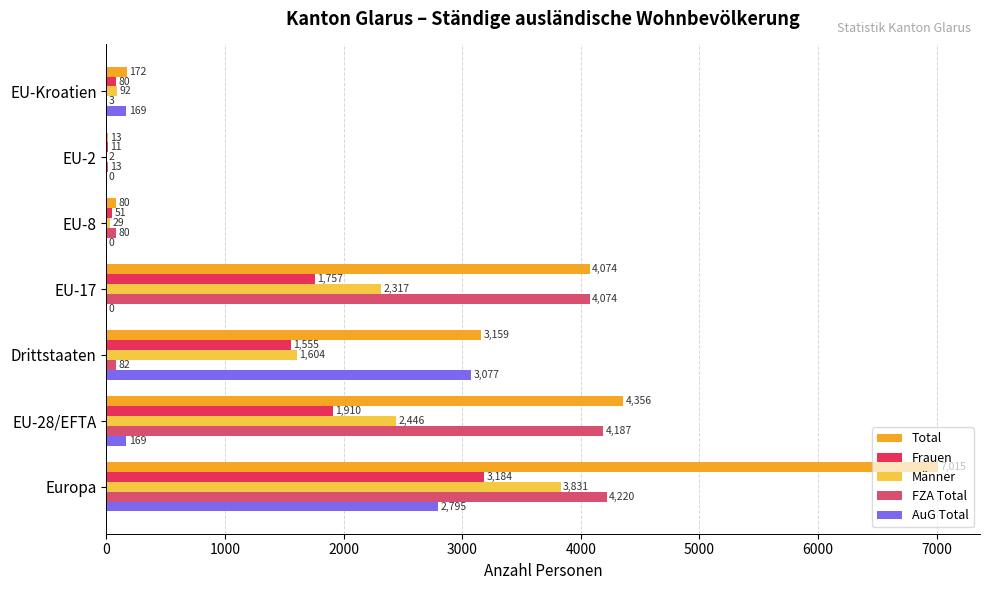

What is the total value across all series at EU-17?

12222